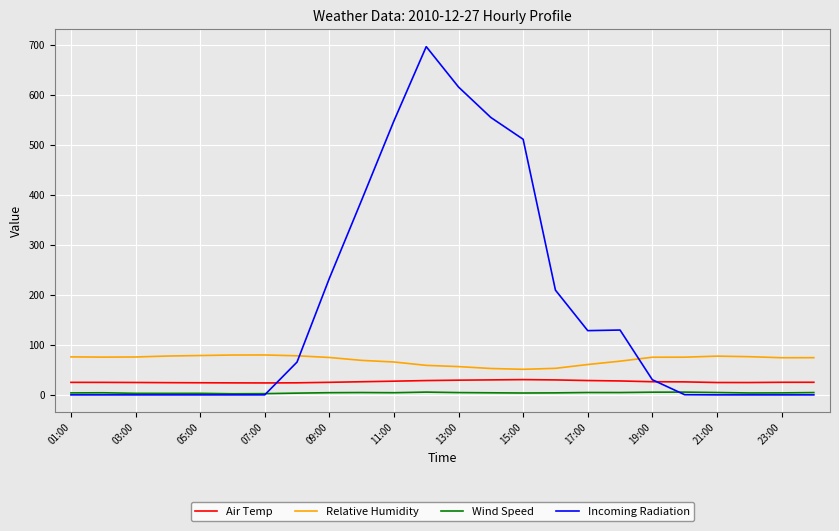

Which series has the largest range (max minus min)?

Incoming Radiation